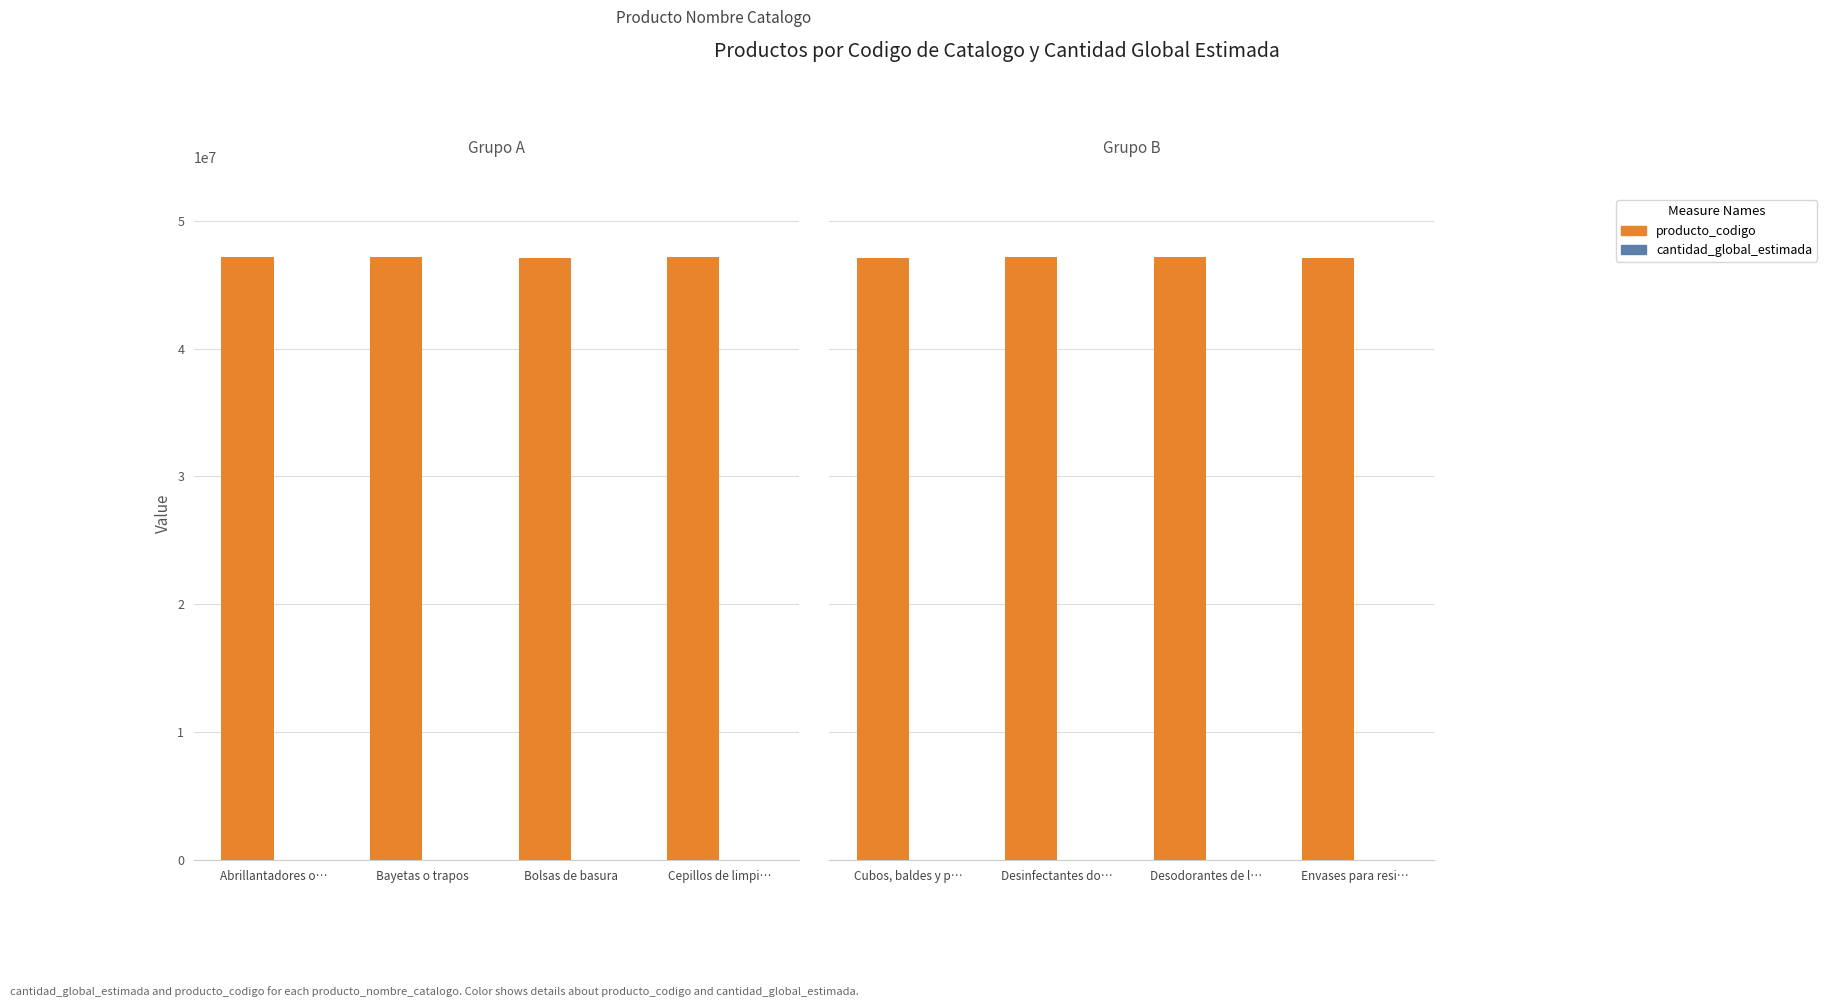

Rank the series at Cubos, baldes y p… from lowest to highest value.

cantidad_global_estimada, producto_codigo